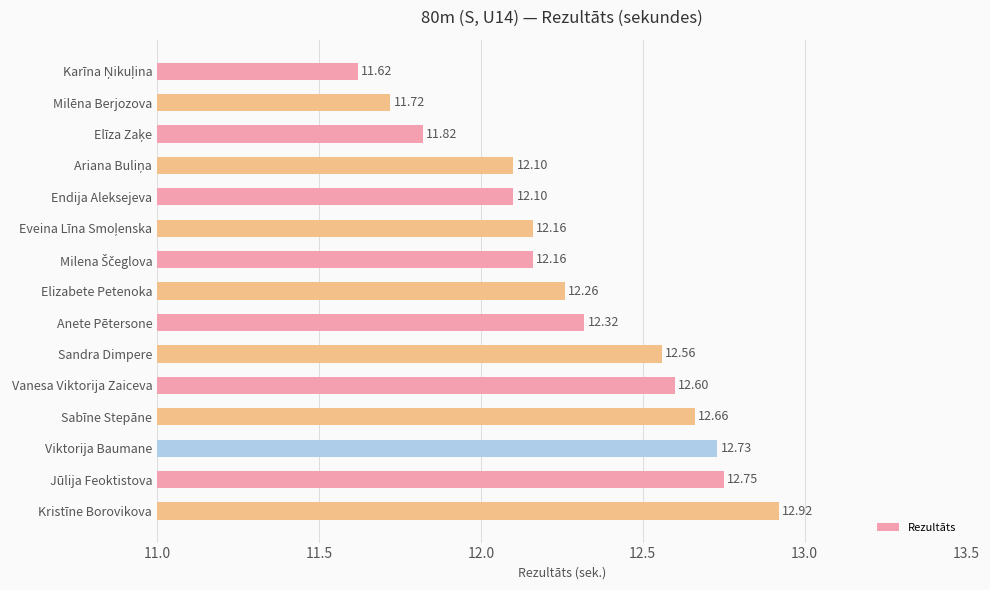

What is the greatest value displayed?

12.9